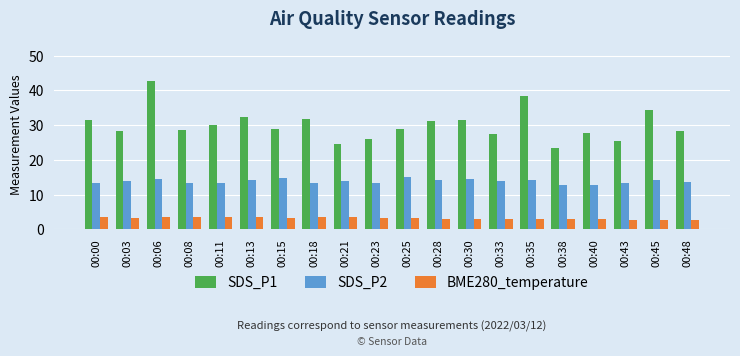

What is the maximum value for SDS_P1?

42.8